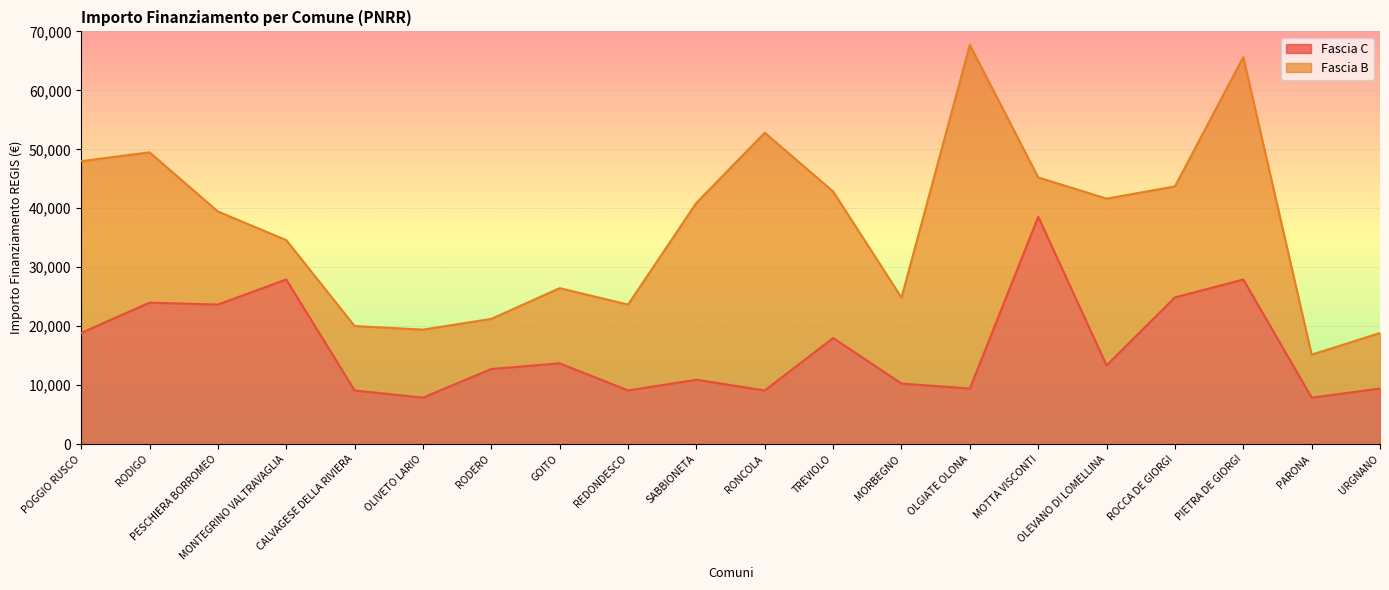

What is the minimum value shown in the chart?

7891